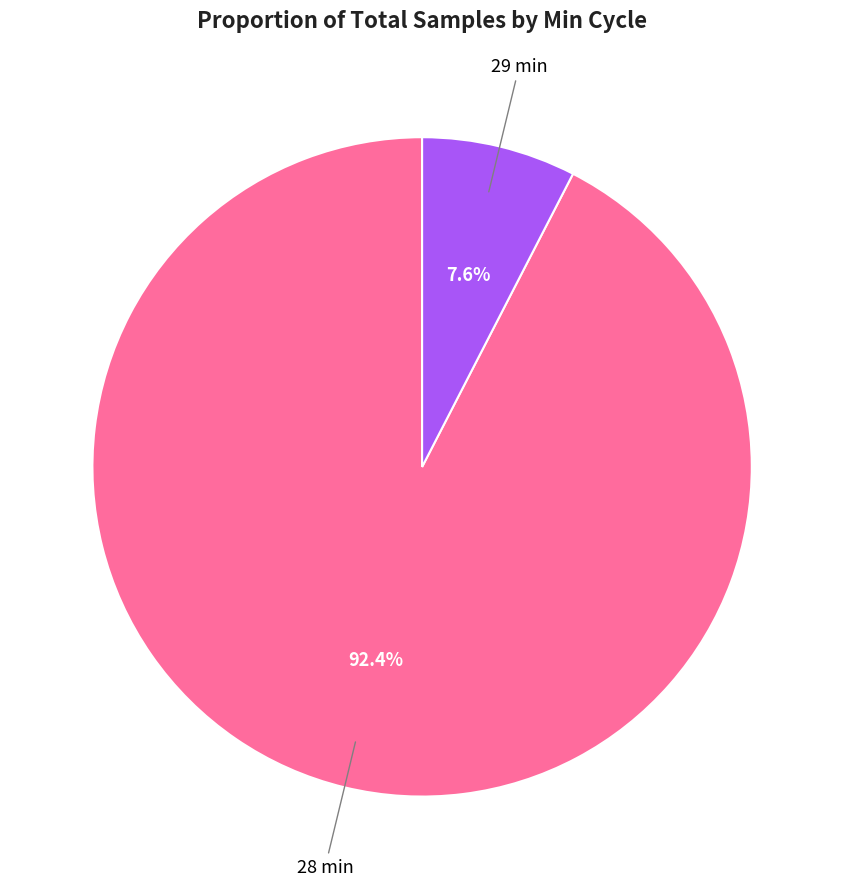

Is there a majority slice in this chart?

Yes